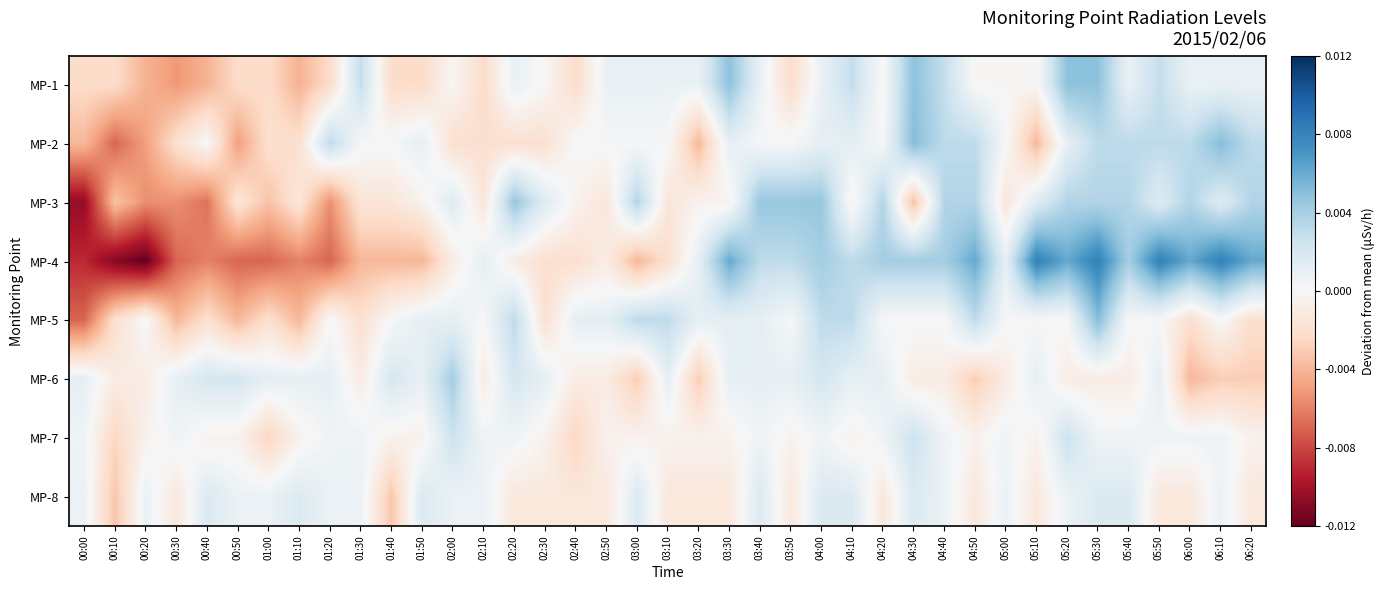

Reading left to right, extract all data points from this chart.

MP-1: 00:00=-0.0	00:10=-0.0	00:20=-0.0	00:30=-0.0	00:40=-0.0	00:50=-0.0	01:00=-0.0	01:10=-0.0	01:20=-0.0	01:30=0.0	01:40=-0.0	01:50=-0.0	02:00=-0.0	02:10=-0.0	02:20=0.0	02:30=-0.0	02:40=-0.0	02:50=0.0	03:00=0.0	03:10=0.0	03:20=0.0	03:30=0.0	03:40=0.0	03:50=-0.0	04:00=0.0	04:10=0.0	04:20=-0.0	04:30=0.0	04:40=0.0	04:50=-0.0	05:00=-0.0	05:10=-0.0	05:20=0.0	05:30=0.0	05:40=0.0	05:50=0.0	06:00=0.0	06:10=0.0	06:20=0.0
MP-2: 00:00=-0.0	00:10=-0.0	00:20=-0.0	00:30=-0.0	00:40=0.0	00:50=-0.0	01:00=-0.0	01:10=-0.0	01:20=0.0	01:30=0.0	01:40=0.0	01:50=0.0	02:00=-0.0	02:10=-0.0	02:20=-0.0	02:30=-0.0	02:40=0.0	02:50=0.0	03:00=0.0	03:10=0.0	03:20=-0.0	03:30=0.0	03:40=0.0	03:50=0.0	04:00=0.0	04:10=0.0	04:20=0.0	04:30=0.0	04:40=0.0	04:50=0.0	05:00=0.0	05:10=-0.0	05:20=0.0	05:30=0.0	05:40=0.0	05:50=0.0	06:00=0.0	06:10=0.0	06:20=0.0
MP-3: 00:00=-0.0	00:10=-0.0	00:20=-0.0	00:30=-0.0	00:40=-0.0	00:50=-0.0	01:00=-0.0	01:10=-0.0	01:20=-0.0	01:30=-0.0	01:40=-0.0	01:50=-0.0	02:00=0.0	02:10=-0.0	02:20=0.0	02:30=0.0	02:40=-0.0	02:50=-0.0	03:00=0.0	03:10=-0.0	03:20=-0.0	03:30=-0.0	03:40=0.0	03:50=0.0	04:00=0.0	04:10=-0.0	04:20=0.0	04:30=-0.0	04:40=0.0	04:50=0.0	05:00=-0.0	05:10=0.0	05:20=0.0	05:30=0.0	05:40=0.0	05:50=0.0	06:00=0.0	06:10=0.0	06:20=0.0
MP-4: 00:00=-0.0	00:10=-0.0	00:20=-0.0	00:30=-0.0	00:40=-0.0	00:50=-0.0	01:00=-0.0	01:10=-0.0	01:20=-0.0	01:30=-0.0	01:40=-0.0	01:50=-0.0	02:00=-0.0	02:10=0.0	02:20=-0.0	02:30=-0.0	02:40=-0.0	02:50=-0.0	03:00=-0.0	03:10=-0.0	03:20=0.0	03:30=0.0	03:40=0.0	03:50=0.0	04:00=0.0	04:10=0.0	04:20=0.0	04:30=0.0	04:40=0.0	04:50=0.0	05:00=0.0	05:10=0.0	05:20=0.0	05:30=0.0	05:40=0.0	05:50=0.0	06:00=0.0	06:10=0.0	06:20=0.0
MP-5: 00:00=-0.0	00:10=-0.0	00:20=0.0	00:30=-0.0	00:40=-0.0	00:50=-0.0	01:00=-0.0	01:10=-0.0	01:20=0.0	01:30=-0.0	01:40=0.0	01:50=0.0	02:00=0.0	02:10=0.0	02:20=0.0	02:30=-0.0	02:40=0.0	02:50=0.0	03:00=0.0	03:10=0.0	03:20=0.0	03:30=0.0	03:40=0.0	03:50=0.0	04:00=0.0	04:10=0.0	04:20=0.0	04:30=0.0	04:40=0.0	04:50=0.0	05:00=0.0	05:10=0.0	05:20=0.0	05:30=0.0	05:40=0.0	05:50=0.0	06:00=-0.0	06:10=0.0	06:20=-0.0
MP-6: 00:00=0.0	00:10=-0.0	00:20=-0.0	00:30=0.0	00:40=0.0	00:50=0.0	01:00=0.0	01:10=0.0	01:20=0.0	01:30=-0.0	01:40=0.0	01:50=0.0	02:00=0.0	02:10=-0.0	02:20=0.0	02:30=0.0	02:40=-0.0	02:50=-0.0	03:00=-0.0	03:10=0.0	03:20=-0.0	03:30=0.0	03:40=0.0	03:50=0.0	04:00=0.0	04:10=0.0	04:20=0.0	04:30=-0.0	04:40=-0.0	04:50=-0.0	05:00=-0.0	05:10=0.0	05:20=-0.0	05:30=-0.0	05:40=-0.0	05:50=0.0	06:00=-0.0	06:10=-0.0	06:20=-0.0
MP-7: 00:00=0.0	00:10=-0.0	00:20=-0.0	00:30=0.0	00:40=-0.0	00:50=-0.0	01:00=-0.0	01:10=-0.0	01:20=0.0	01:30=0.0	01:40=-0.0	01:50=-0.0	02:00=0.0	02:10=0.0	02:20=0.0	02:30=-0.0	02:40=-0.0	02:50=-0.0	03:00=-0.0	03:10=-0.0	03:20=-0.0	03:30=-0.0	03:40=0.0	03:50=-0.0	04:00=0.0	04:10=-0.0	04:20=0.0	04:30=0.0	04:40=0.0	04:50=-0.0	05:00=0.0	05:10=-0.0	05:20=0.0	05:30=0.0	05:40=0.0	05:50=0.0	06:00=0.0	06:10=0.0	06:20=-0.0
MP-8: 00:00=0.0	00:10=-0.0	00:20=0.0	00:30=-0.0	00:40=0.0	00:50=0.0	01:00=0.0	01:10=0.0	01:20=0.0	01:30=0.0	01:40=-0.0	01:50=0.0	02:00=0.0	02:10=0.0	02:20=-0.0	02:30=-0.0	02:40=-0.0	02:50=-0.0	03:00=0.0	03:10=-0.0	03:20=-0.0	03:30=-0.0	03:40=0.0	03:50=-0.0	04:00=0.0	04:10=0.0	04:20=-0.0	04:30=0.0	04:40=0.0	04:50=-0.0	05:00=0.0	05:10=-0.0	05:20=0.0	05:30=0.0	05:40=0.0	05:50=-0.0	06:00=-0.0	06:10=0.0	06:20=-0.0